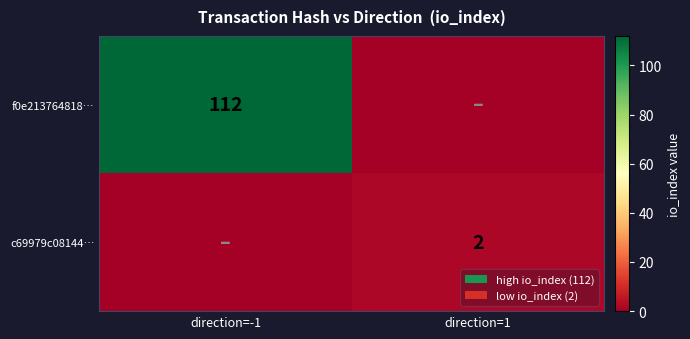

The value of c69979c08144… at direction=1 is 2. True or false?

True